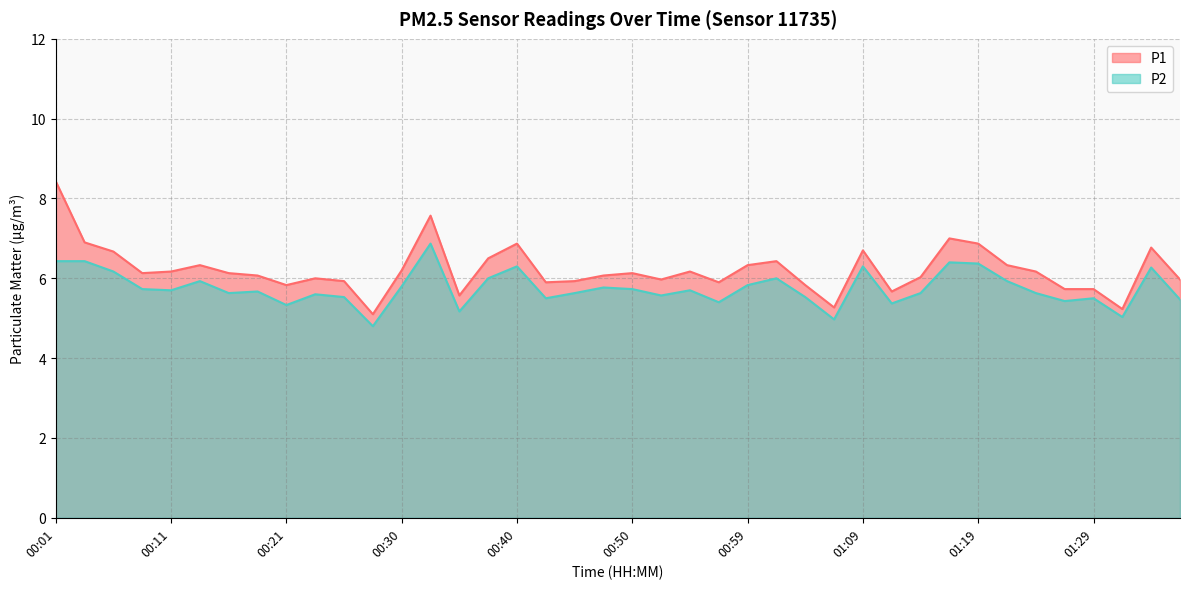

What is the sum of all P2 values?

230.1